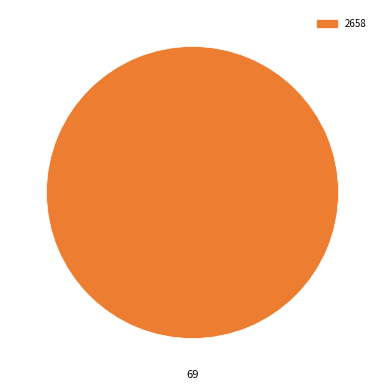

Is there any slice that represents more than half of the pie?

Yes